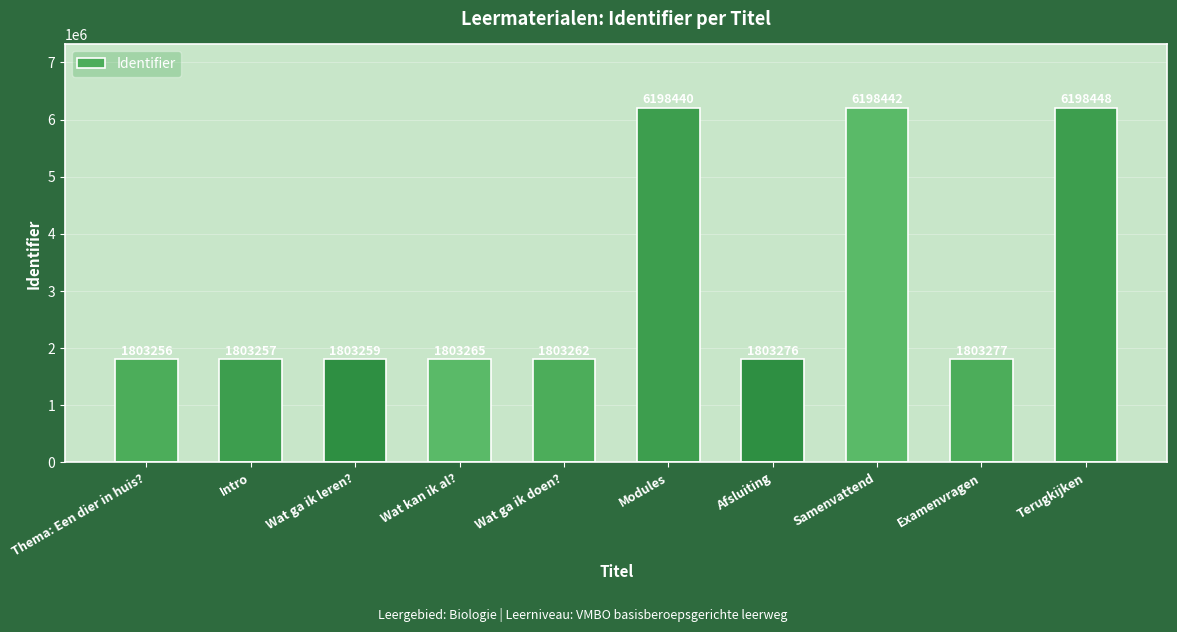

Reading left to right, transcribe all the data shown in this chart.

Thema: Een dier in huis?=1803256	Intro=1803257	Wat ga ik leren?=1803259	Wat kan ik al?=1803265	Wat ga ik doen?=1803262	Modules=6198440	Afsluiting=1803276	Samenvattend=6198442	Examenvragen=1803277	Terugkijken=6198448